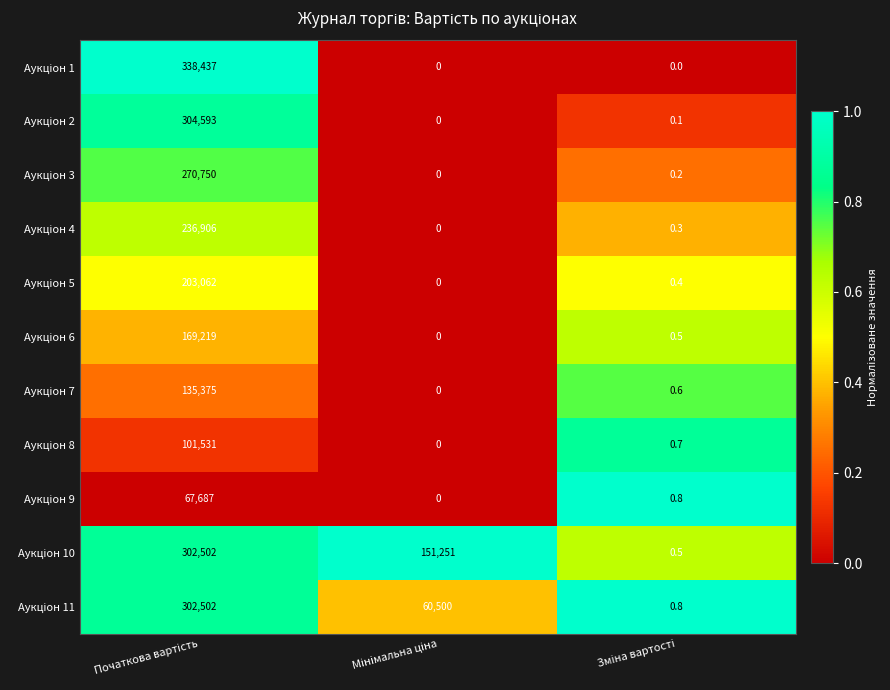

How many series are shown in this chart?

11